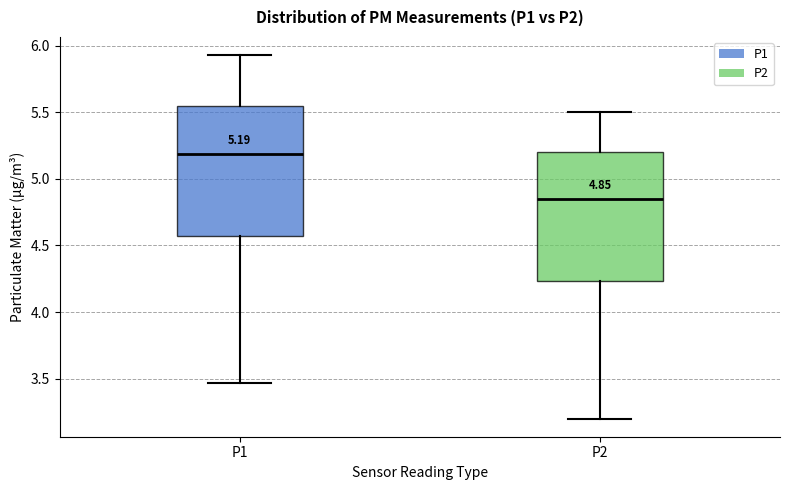

Which box has the highest median line?

P1